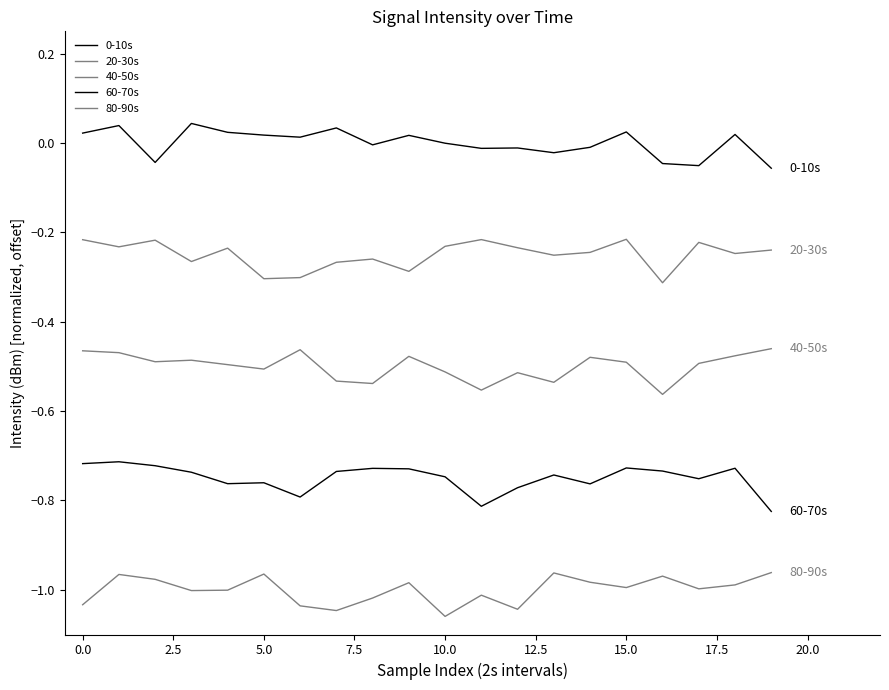

True or false: 0-10s and 40-50s cross at least once.

False